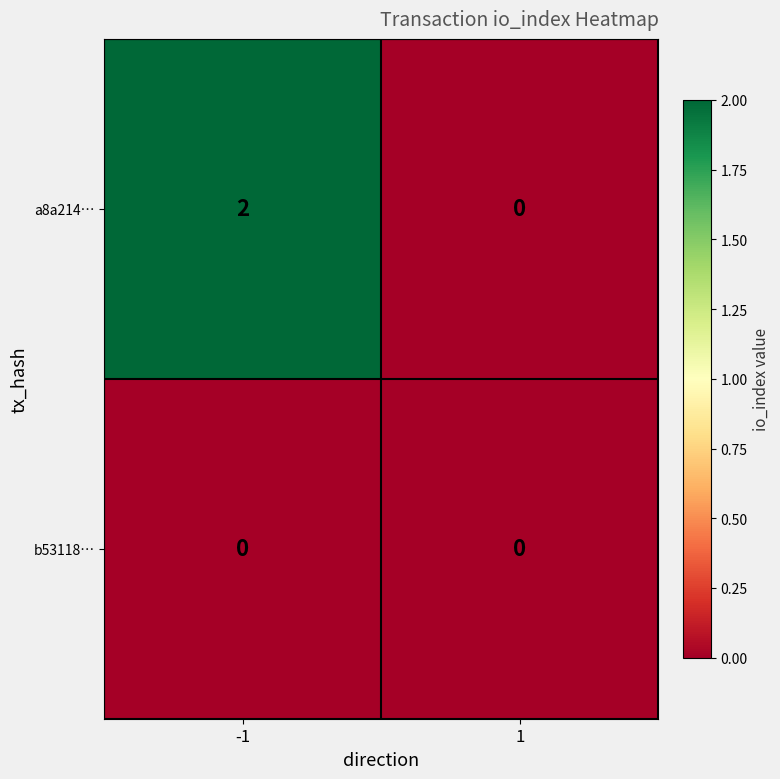

Reading right to left, list all the values displayed in this chart.

a8a214…: 1=0	-1=2
b53118…: 1=0	-1=0